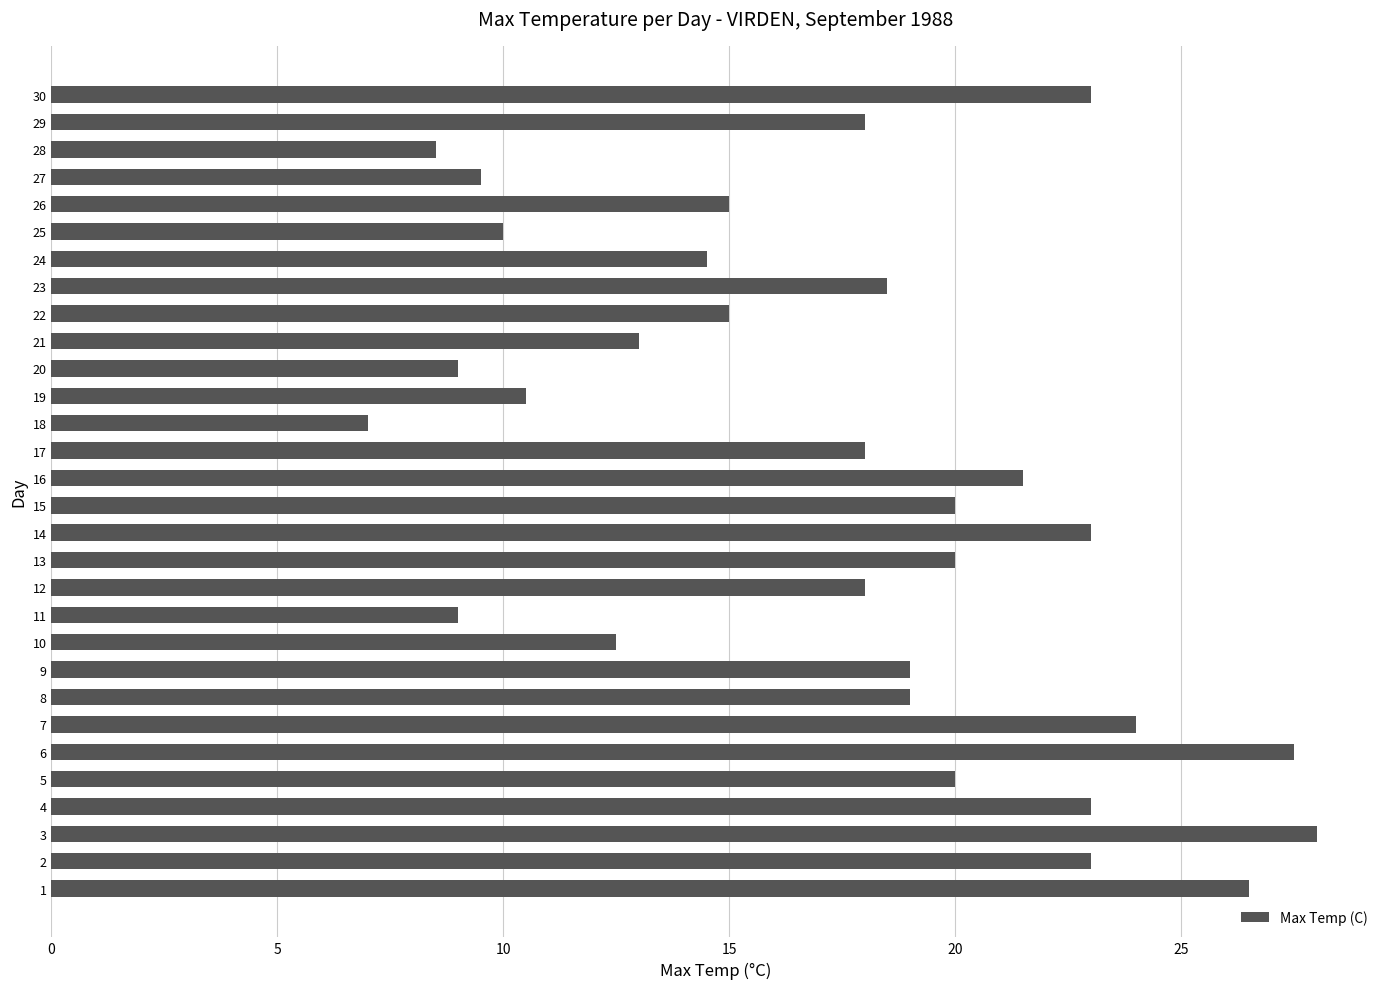

True or false: the data shows 8.5 at 28.

True